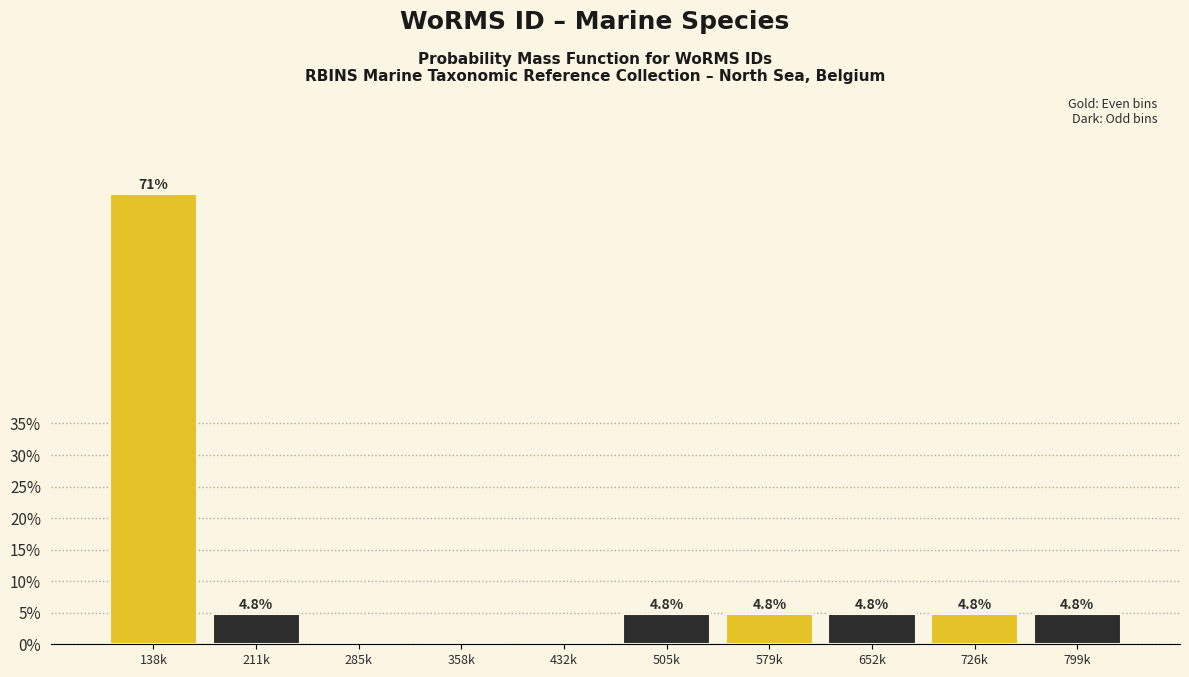

Reading left to right, transcribe all the data shown in this chart.

138k=71.4	211k=4.8	285k=0.0	358k=0.0	432k=0.0	505k=4.8	579k=4.8	652k=4.8	726k=4.8	799k=4.8